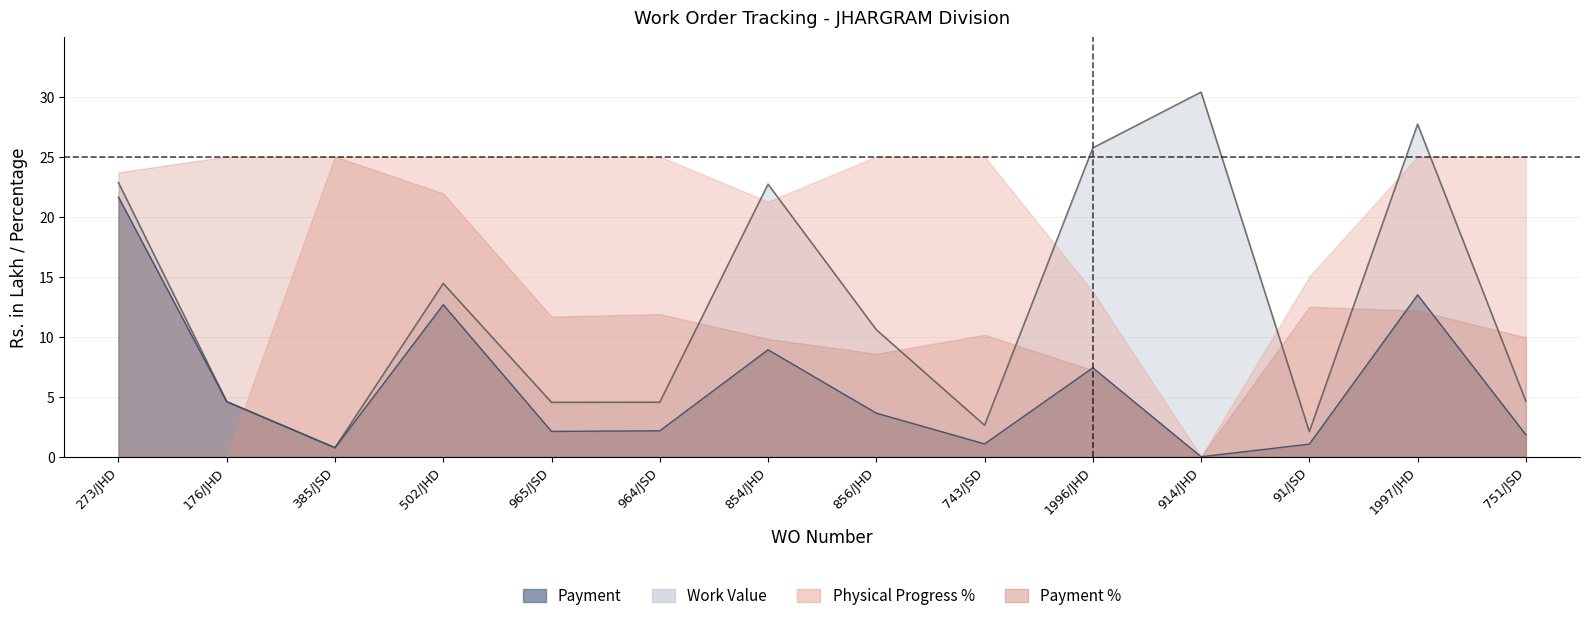

What is the sum of the Work Value values at 176/JHD and 751/JSD?

9.2